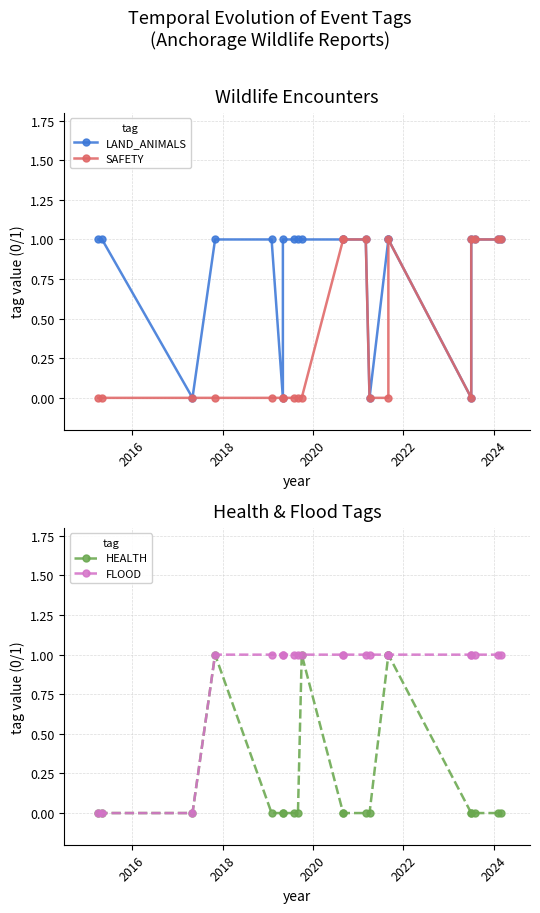

Is the value of FLOOD at 11 greater than the value of SAFETY at 15?

No